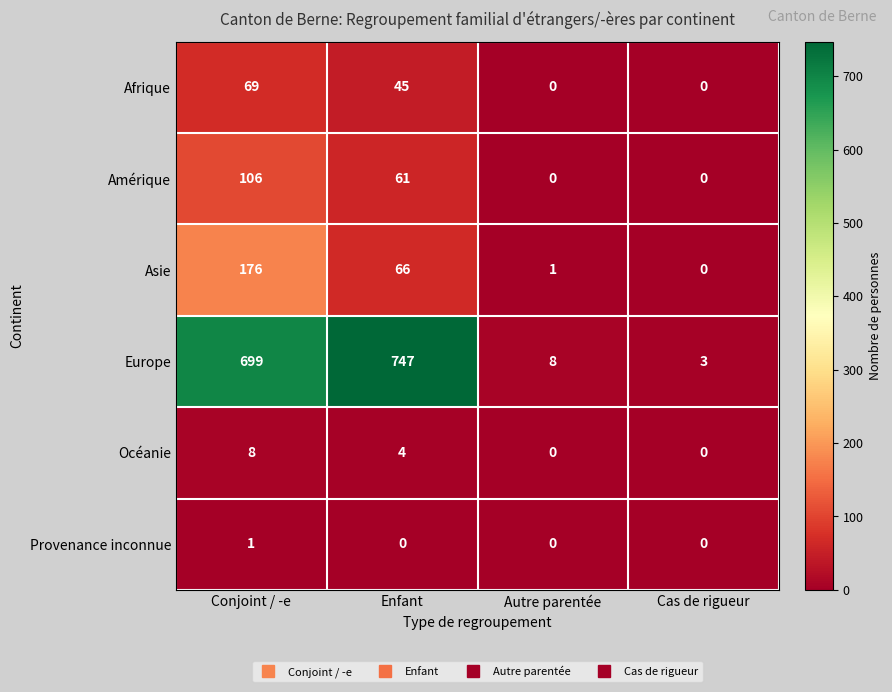

How many distinct data groups are displayed?

6